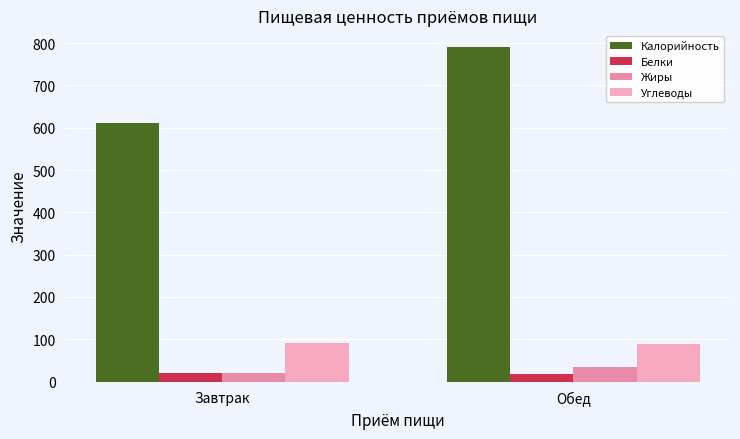

What is the highest value of the Белки series?

20.8